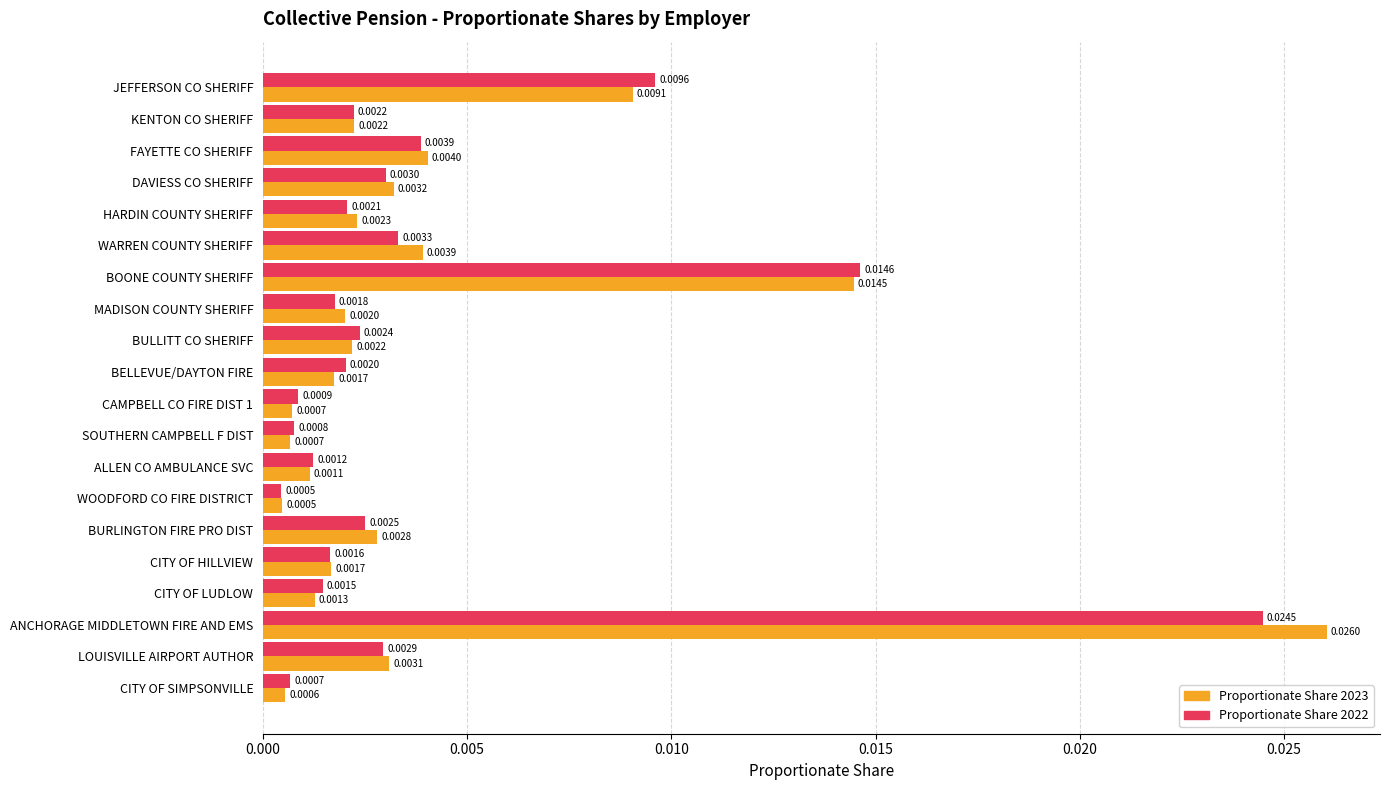

Rank the categories by Proportionate Share 2022 value from lowest to highest.

WOODFORD CO FIRE DISTRICT, CITY OF SIMPSONVILLE, SOUTHERN CAMPBELL F DIST, CAMPBELL CO FIRE DIST 1, ALLEN CO AMBULANCE SVC, CITY OF LUDLOW, CITY OF HILLVIEW, MADISON COUNTY SHERIFF, BELLEVUE/DAYTON FIRE, HARDIN COUNTY SHERIFF, KENTON CO SHERIFF, BULLITT CO SHERIFF, BURLINGTON FIRE PRO DIST, LOUISVILLE AIRPORT AUTHOR, DAVIESS CO SHERIFF, WARREN COUNTY SHERIFF, FAYETTE CO SHERIFF, JEFFERSON CO SHERIFF, BOONE COUNTY SHERIFF, ANCHORAGE MIDDLETOWN FIRE AND EMS